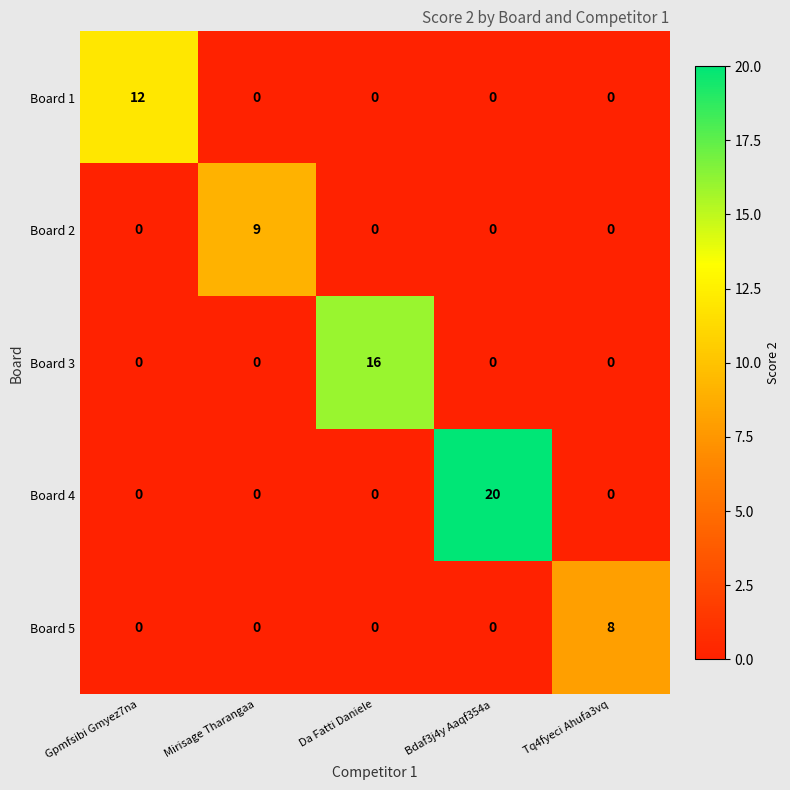

Rank the series by their maximum value, from highest to lowest.

Board 4, Board 3, Board 1, Board 2, Board 5